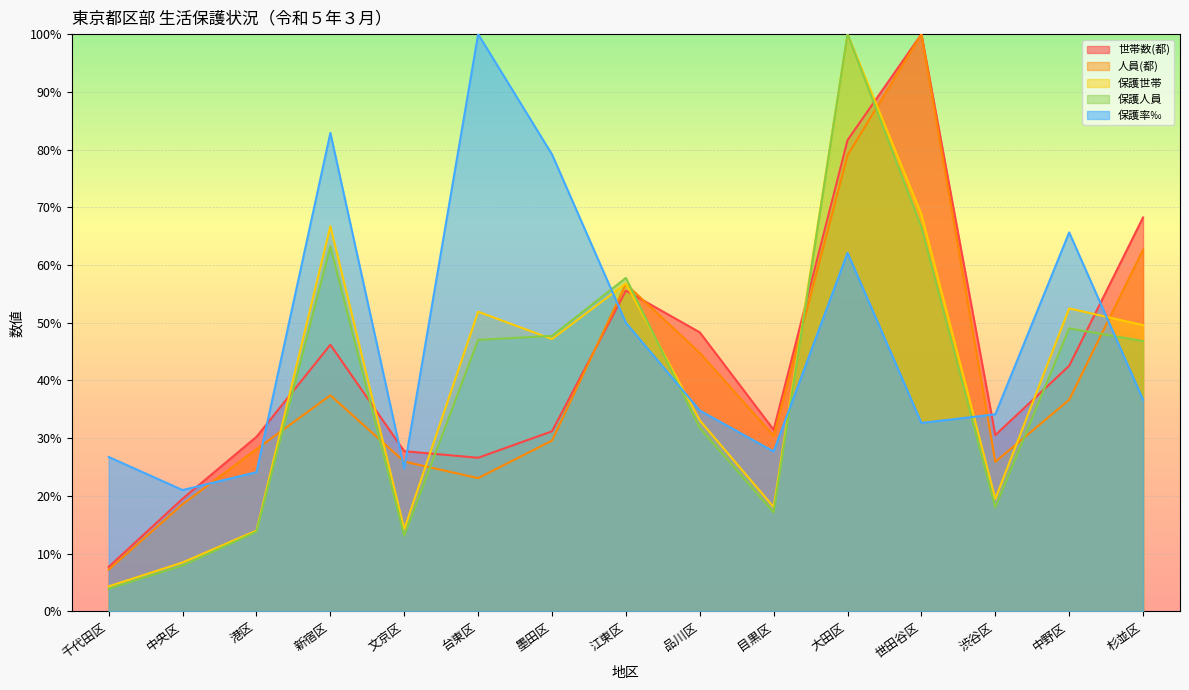

What is the total value across all series at 目黒区?

124.8